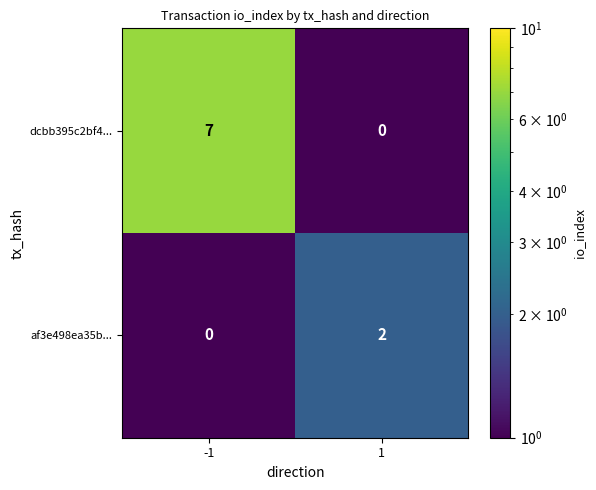

At how many categories does at least one series exceed 4?

1